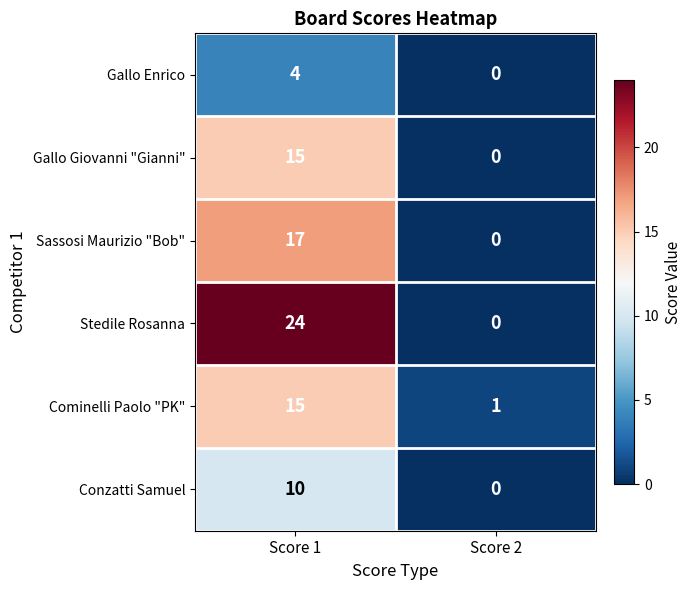

List the labels in order of Cominelli Paolo "PK" value, smallest first.

Score 2, Score 1